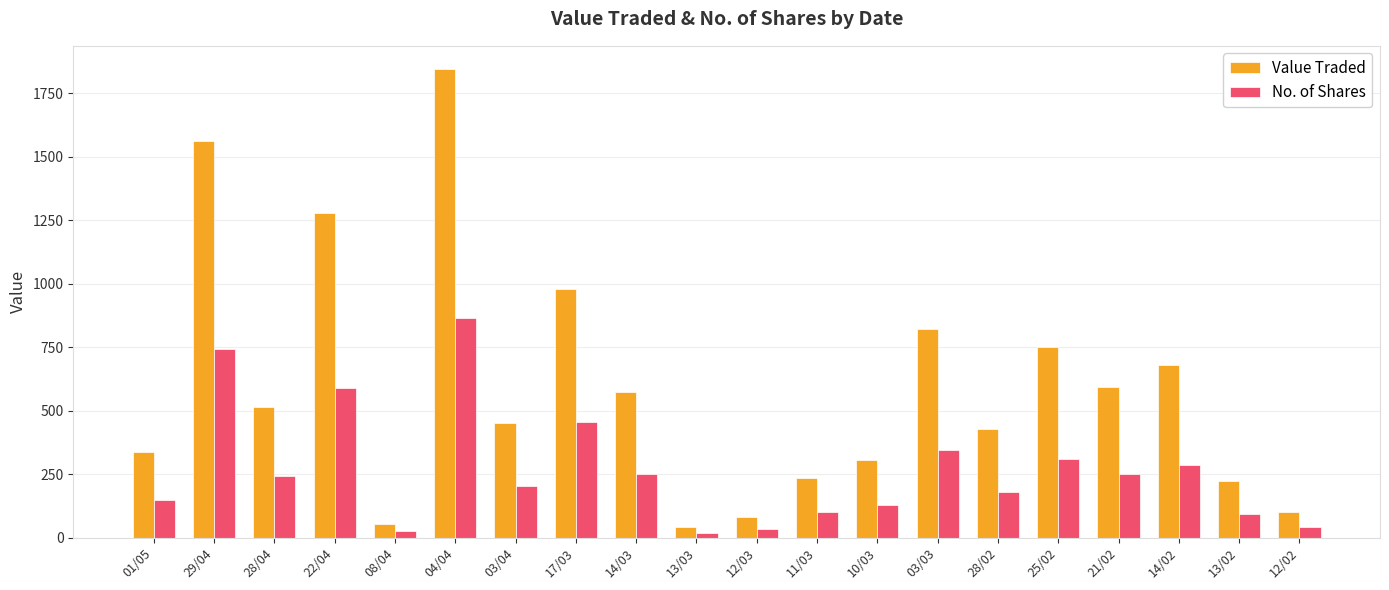

Which series has the widest spread of values?

Value Traded